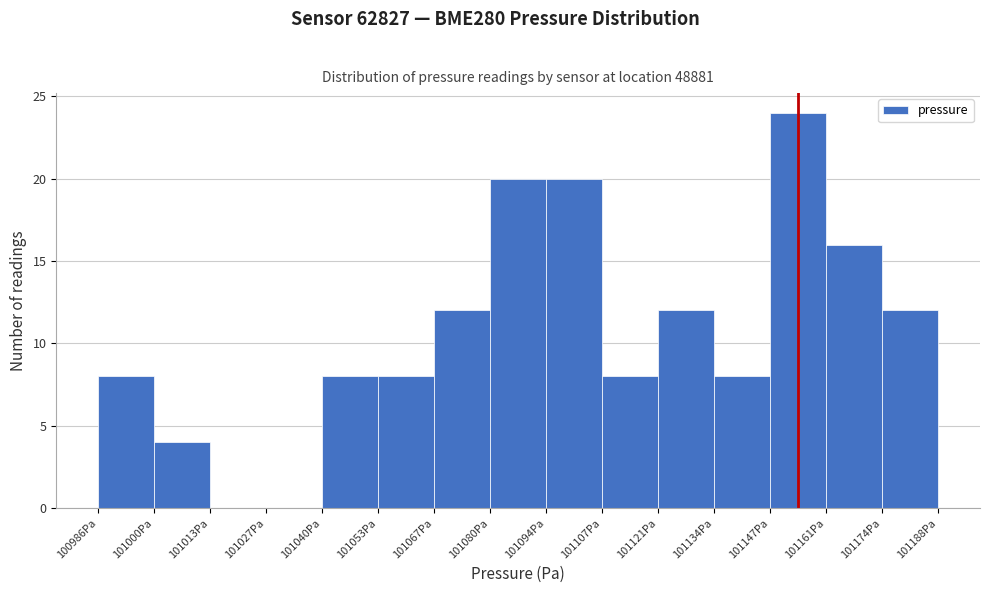

Reading left to right, list every bar in this chart as the range it spans on the x-axis followed by its height. Neither the bar edges nor the heights are printed on the chart, so give them approximately, as read against the axes.

100986 to 101000: 8
101000 to 101014: 4
101014 to 101026: 0
101026 to 101040: 0
101040 to 101054: 8
101054 to 101066: 8
101066 to 101080: 12
101080 to 101094: 20
101094 to 101108: 20
101108 to 101120: 8
101120 to 101134: 12
101134 to 101148: 8
101148 to 101160: 24
101160 to 101174: 16
101174 to 101188: 12